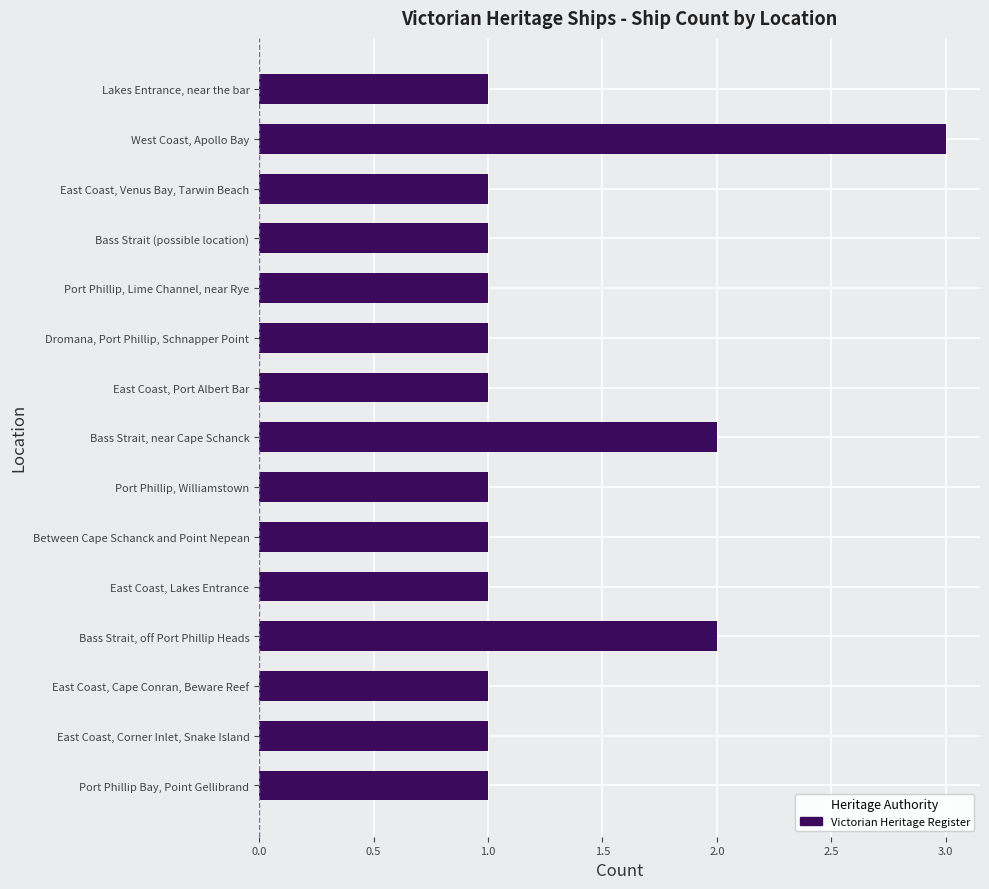

Between Bass Strait, near Cape Schanck and Port Phillip Bay, Point Gellibrand, which is larger?

Bass Strait, near Cape Schanck